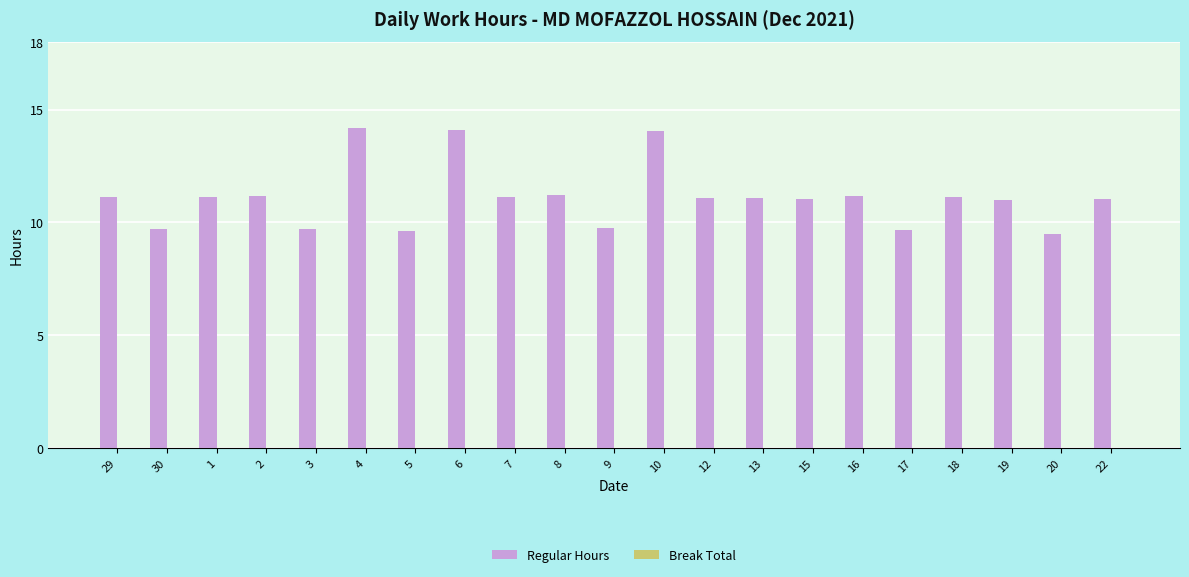

What is the difference between the second highest and second lowest values?

4.5